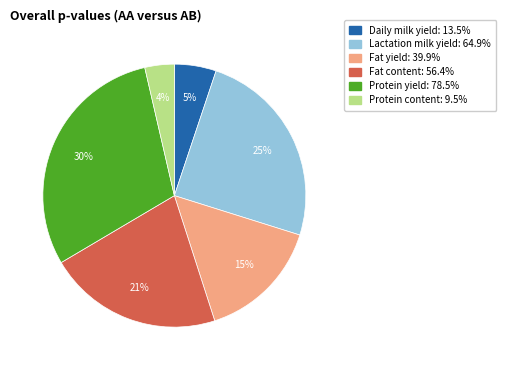

True or false: Fat content accounts for 14% of the total.

False